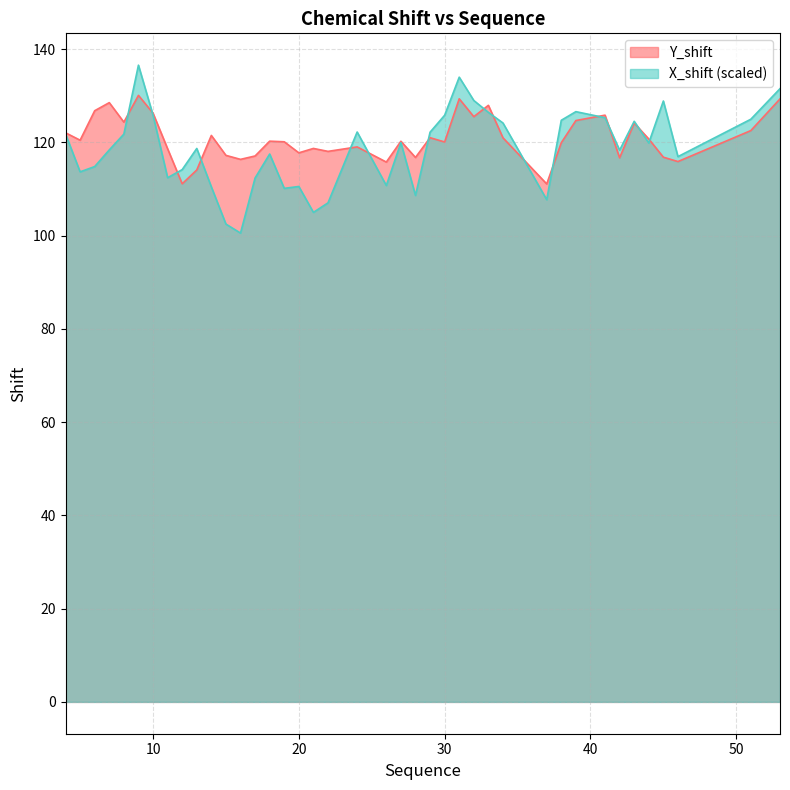

Where is the first local minimum for Y_shift?

5